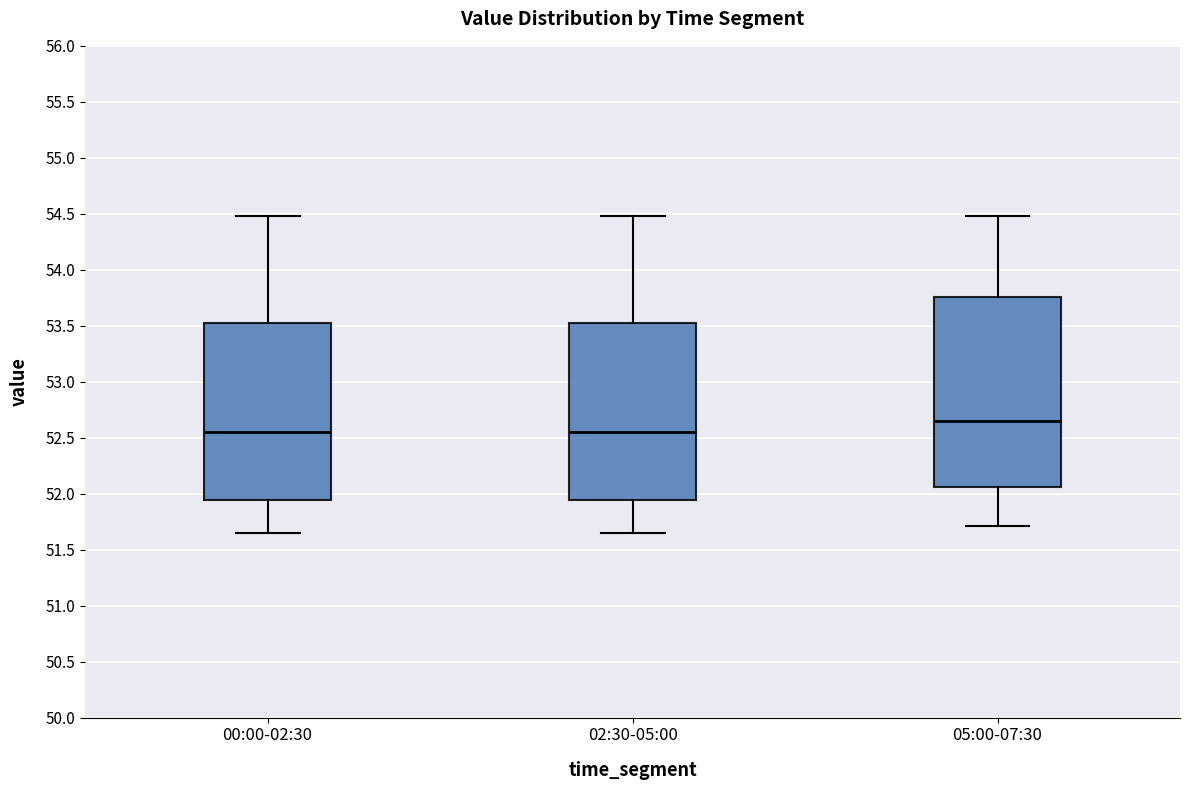

Where is the lower edge of the box for 00:00-02:30 on the y-axis? The values are not printed on the chart, so give them approximately, as read against the axis.

51.95